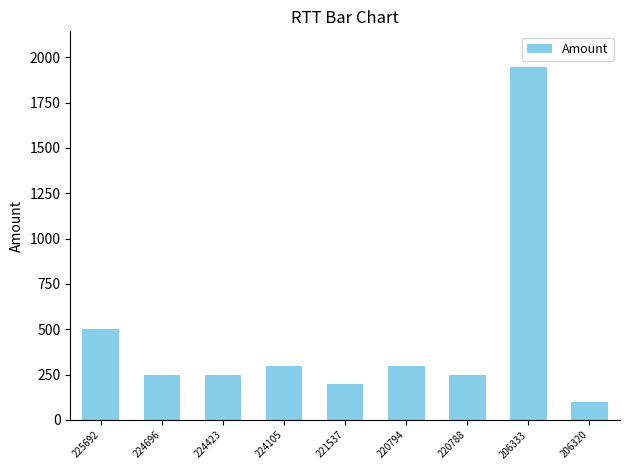

What is the ratio of the value at 224696 to the value at 221537?

1.2